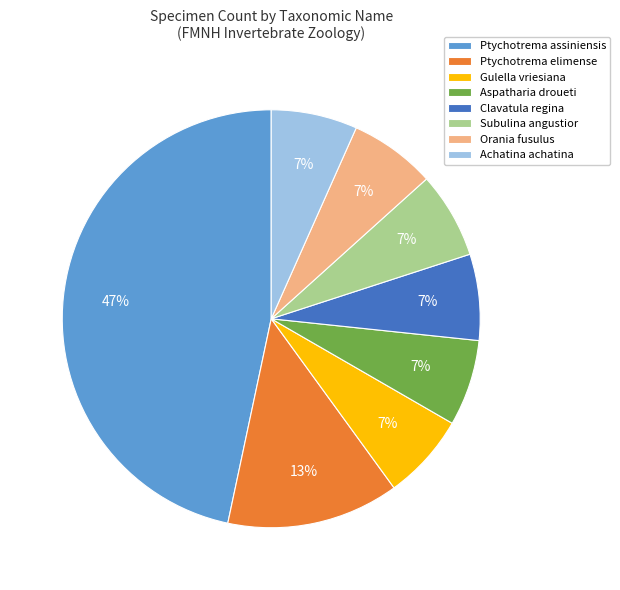

Is the sum of Clavatula regina and Ptychotrema elimense greater than half?

No